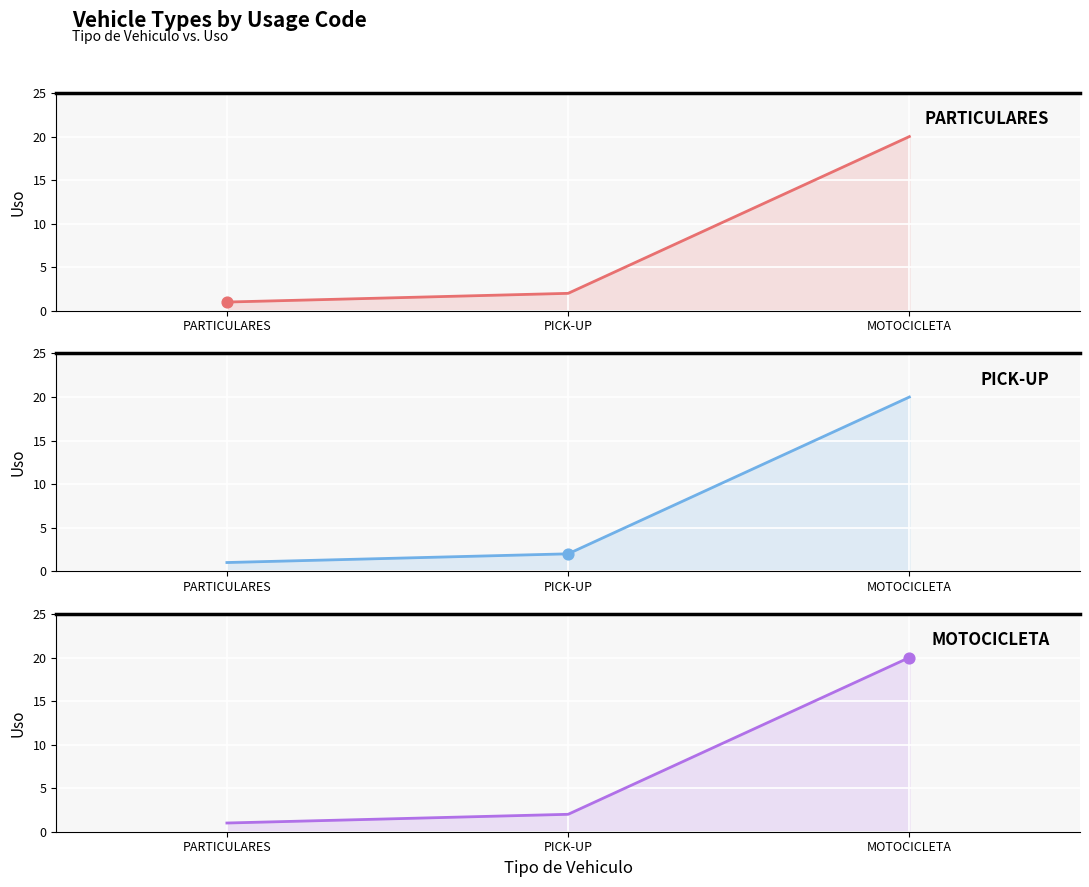

At how many categories does at least one series exceed 3?

1